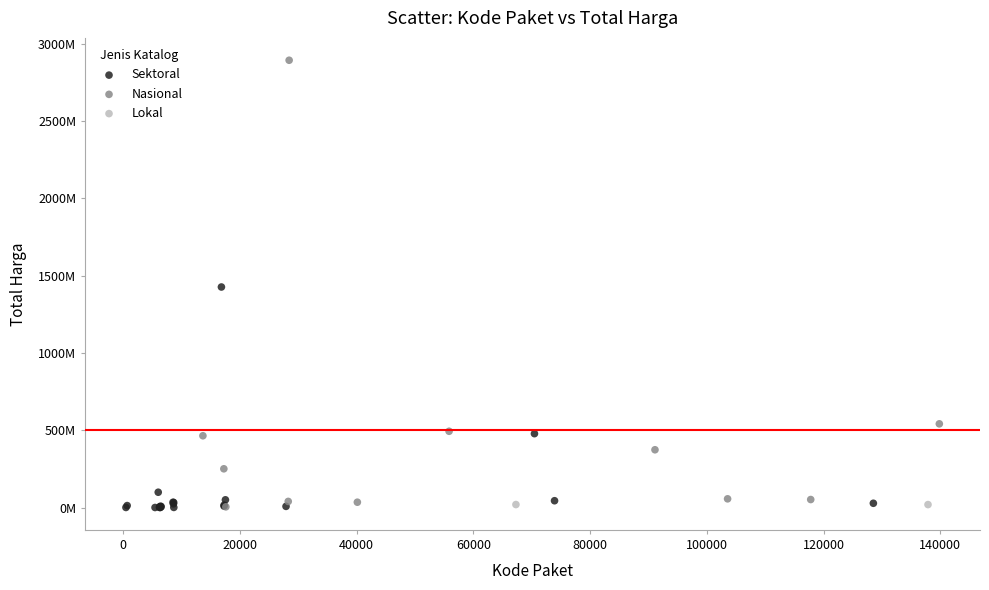

Which series contains the highest Y value?

Nasional